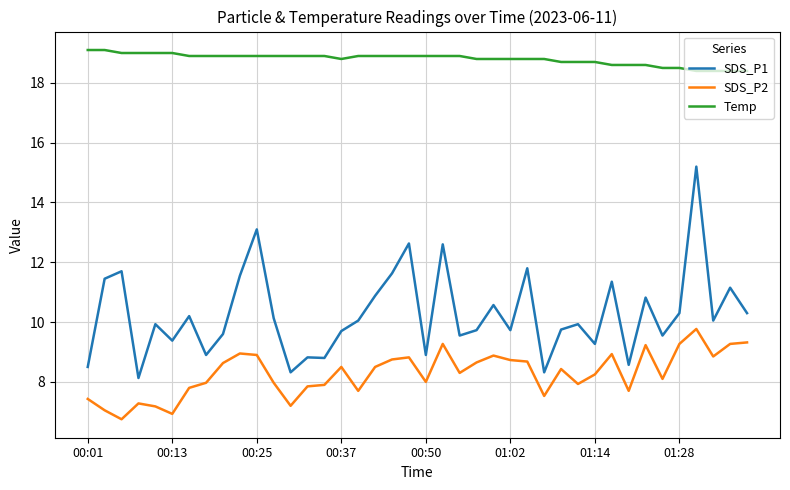

What is the highest value of the Temp series?

19.1